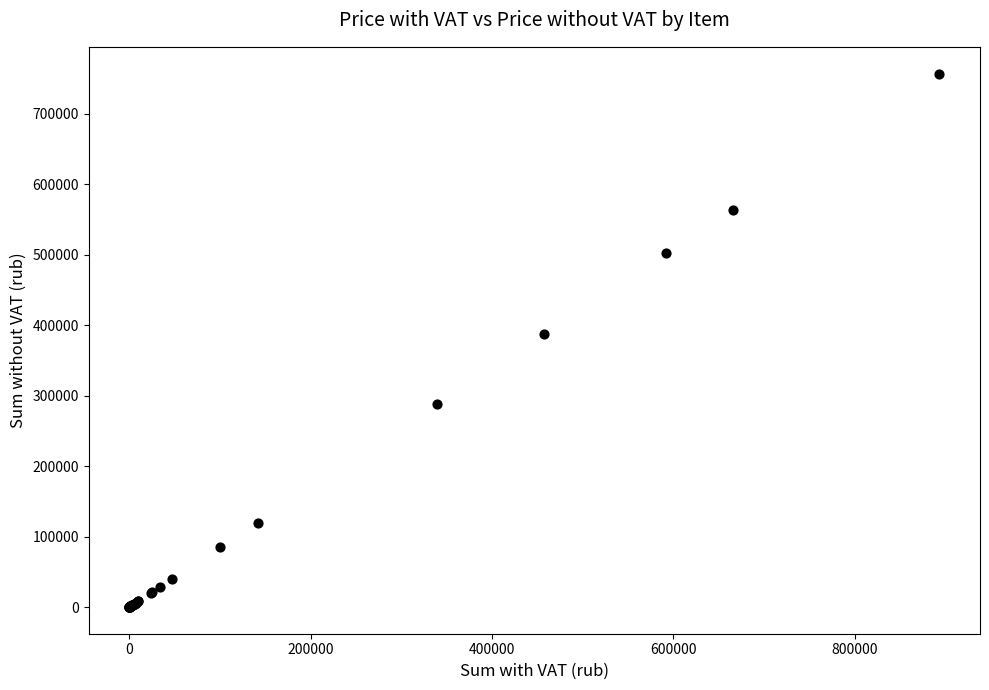

What Y value in the scatter plot is closest to 378722?

388032.0